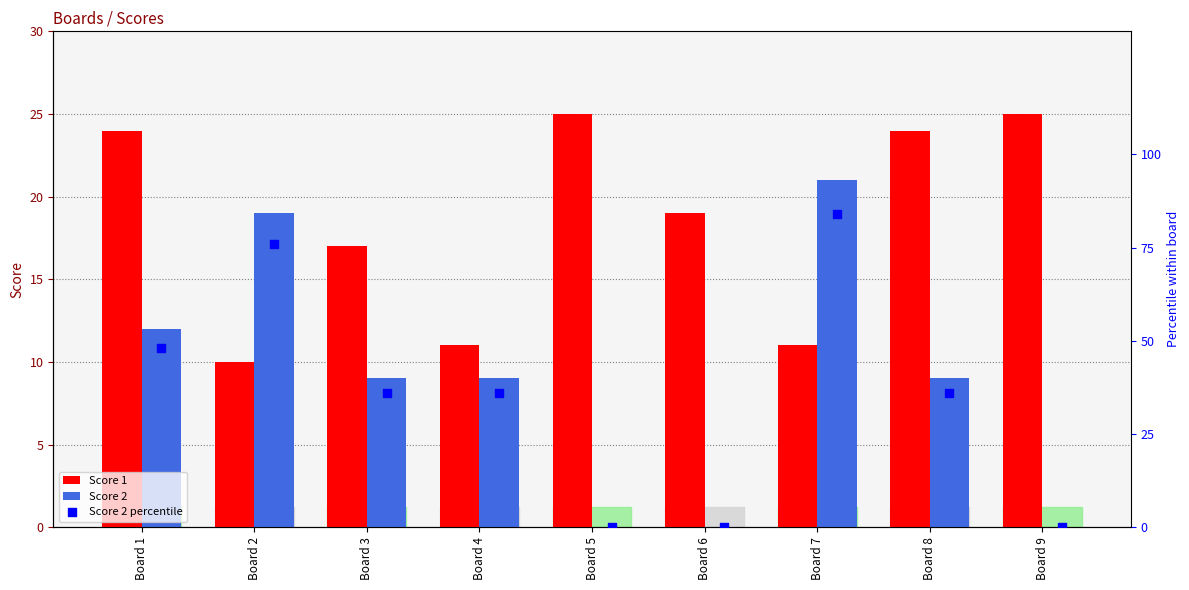

At how many categories does at least one series exceed 45?

3